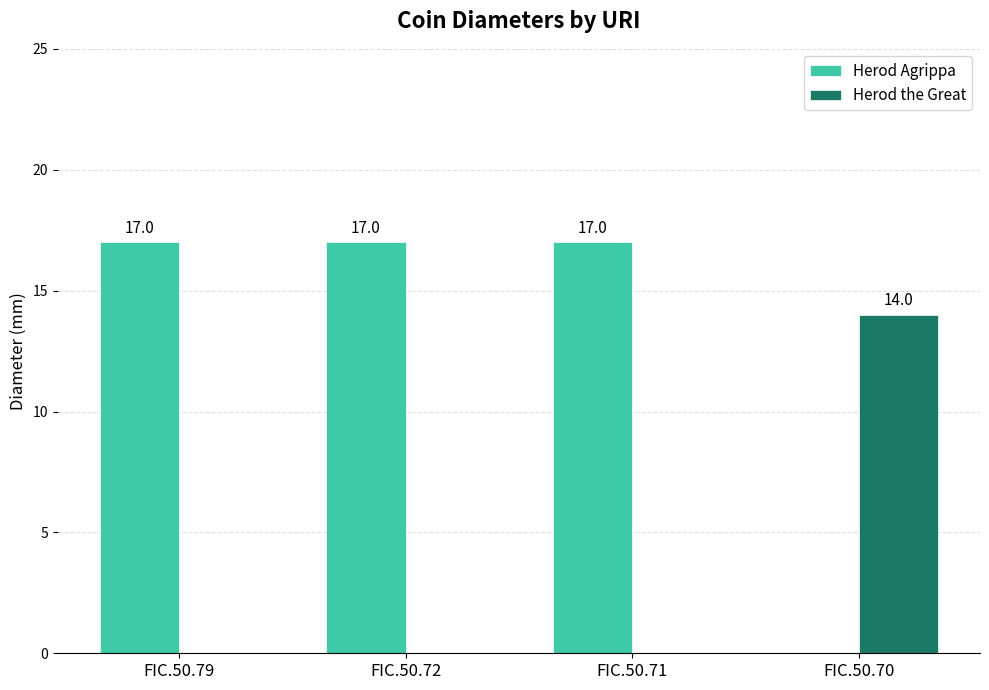

What is the smallest value displayed?

14